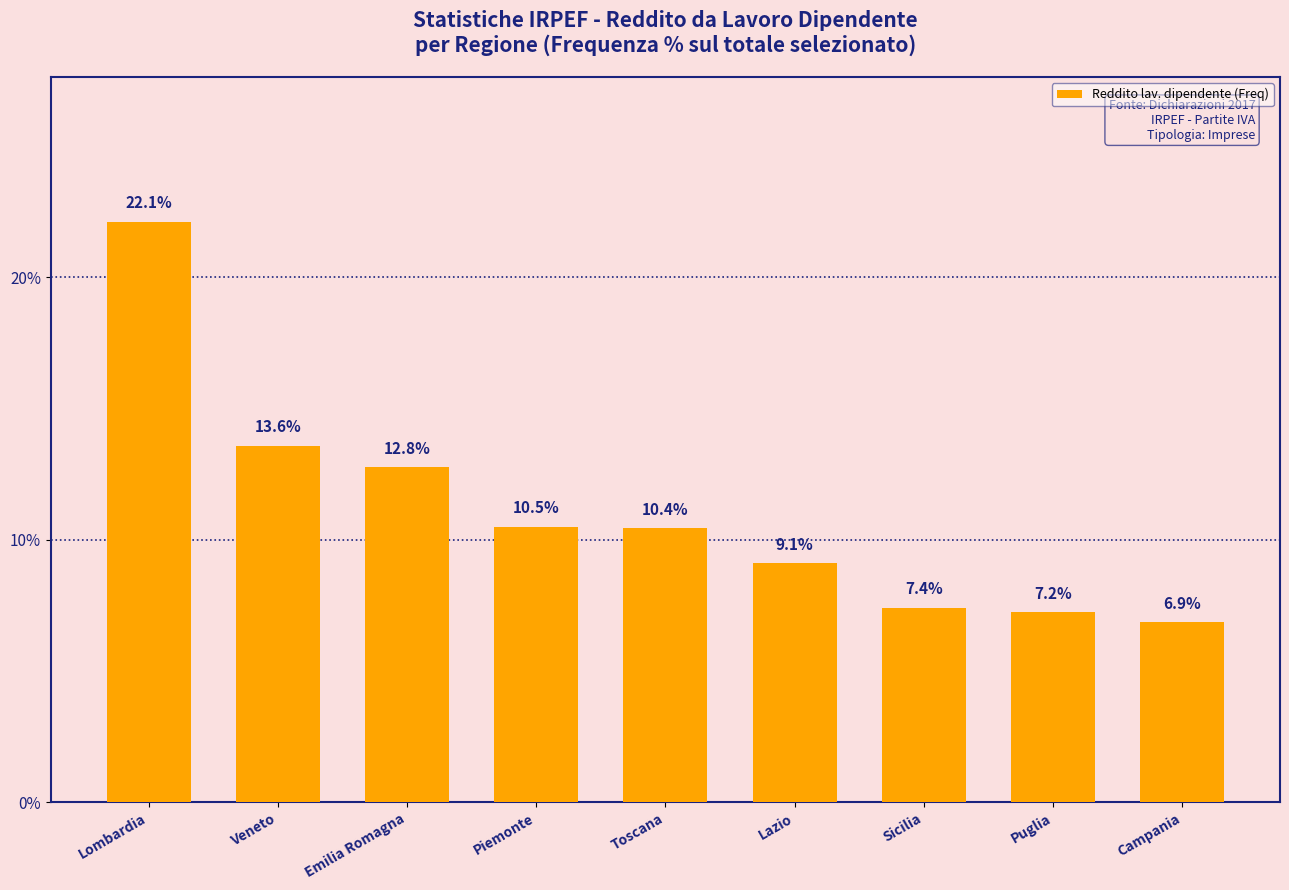

List the labels in order of value, smallest first.

Campania, Puglia, Sicilia, Lazio, Toscana, Piemonte, Emilia Romagna, Veneto, Lombardia